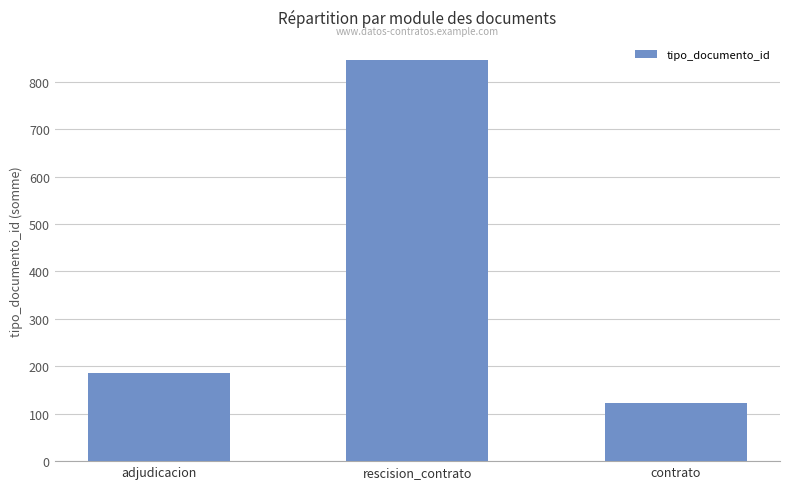

At which category does the chart reach its peak across all series?

rescision_contrato